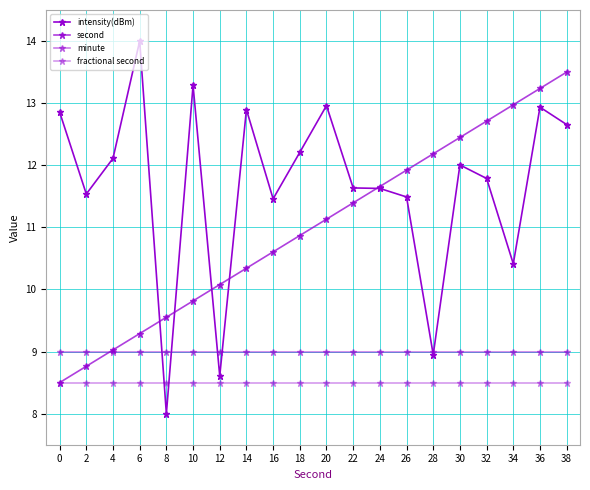

How many data points in intensity(dBm) are above 12?

10